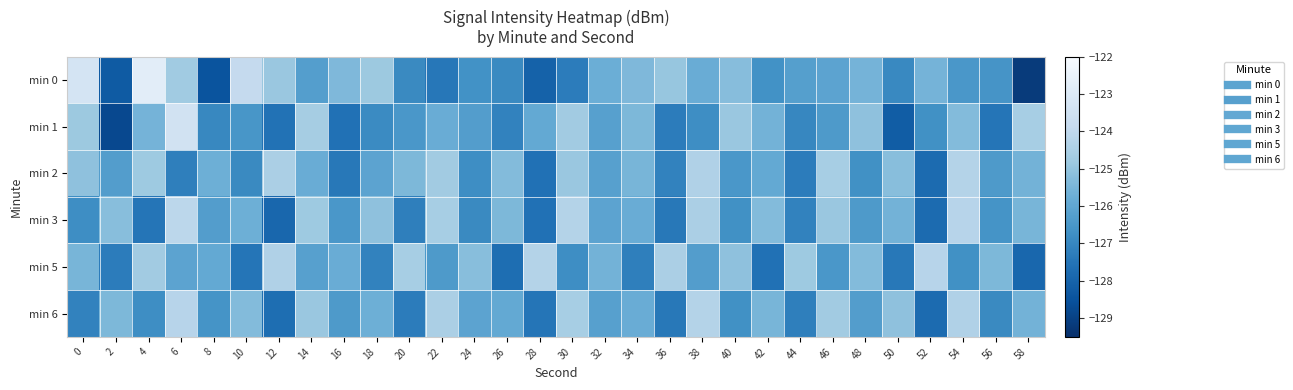

Reading left to right, transcribe all the data shown in this chart.

min 0: 0=-123.3	2=-128.3	4=-122.8	6=-124.7	8=-128.5	10=-123.9	12=-124.9	14=-126.2	16=-125.4	18=-124.8	20=-126.9	22=-127.4	24=-126.7	26=-126.9	28=-128.1	30=-127.3	32=-125.7	34=-125.4	36=-124.9	38=-125.8	40=-125.2	42=-126.7	44=-126.2	46=-126.1	48=-125.6	50=-126.9	52=-125.6	54=-126.5	56=-126.6	58=-129.2
min 1: 0=-124.8	2=-128.8	4=-125.6	6=-123.5	8=-127.0	10=-126.5	12=-127.6	14=-124.6	16=-127.6	18=-126.9	20=-126.5	22=-125.8	24=-126.3	26=-127.1	28=-125.9	30=-124.7	32=-126.2	34=-125.4	36=-127.3	38=-126.8	40=-124.9	42=-125.6	44=-127.0	46=-126.4	48=-125.1	50=-128.2	52=-126.7	54=-125.3	56=-127.5	58=-124.6
min 2: 0=-125.1	2=-126.3	4=-124.8	6=-127.2	8=-125.7	10=-126.9	12=-124.5	14=-125.8	16=-127.4	18=-126.1	20=-125.4	22=-124.7	24=-126.8	26=-125.3	28=-127.6	30=-124.9	32=-126.2	34=-125.5	36=-127.1	38=-124.4	40=-126.5	42=-125.9	44=-127.3	46=-124.6	48=-126.7	50=-125.2	52=-127.8	54=-124.3	56=-126.4	58=-125.6
min 3: 0=-126.8	2=-125.2	4=-127.5	6=-124.1	8=-126.3	10=-125.7	12=-127.9	14=-124.8	16=-126.5	18=-125.1	20=-127.2	22=-124.6	24=-126.9	26=-125.4	28=-127.6	30=-124.3	32=-126.1	34=-125.8	36=-127.4	38=-124.5	40=-126.7	42=-125.3	44=-127.1	46=-124.9	48=-126.4	50=-125.6	52=-127.8	54=-124.2	56=-126.6	58=-125.5
min 5: 0=-125.5	2=-127.3	4=-124.7	6=-126.1	8=-125.9	10=-127.5	12=-124.4	14=-126.2	16=-125.8	18=-127.1	20=-124.6	22=-126.4	24=-125.2	26=-127.7	28=-124.3	30=-126.8	32=-125.6	34=-127.2	36=-124.5	38=-126.3	40=-125.1	42=-127.6	44=-124.8	46=-126.5	48=-125.3	50=-127.4	52=-124.2	54=-126.7	56=-125.4	58=-127.9
min 6: 0=-127.1	2=-125.4	4=-126.8	6=-124.2	8=-126.6	10=-125.3	12=-127.7	14=-124.9	16=-126.4	18=-125.7	20=-127.3	22=-124.5	24=-126.1	26=-125.9	28=-127.5	30=-124.6	32=-126.2	34=-125.8	36=-127.4	38=-124.3	40=-126.7	42=-125.5	44=-127.2	46=-124.7	48=-126.3	50=-125.1	52=-127.8	54=-124.4	56=-126.9	58=-125.6